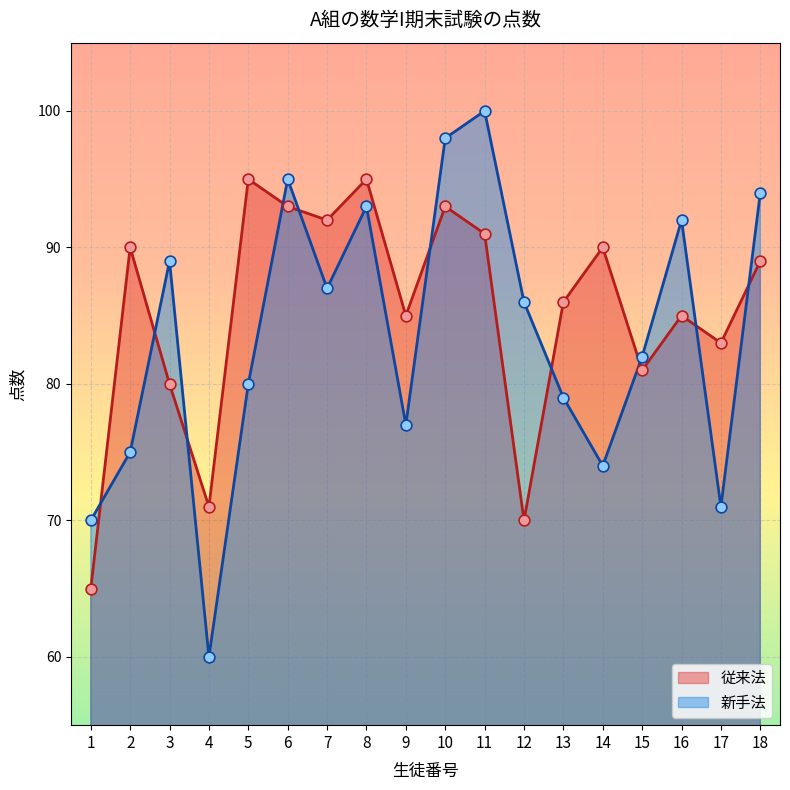

What is the total value across all series at 16?

177